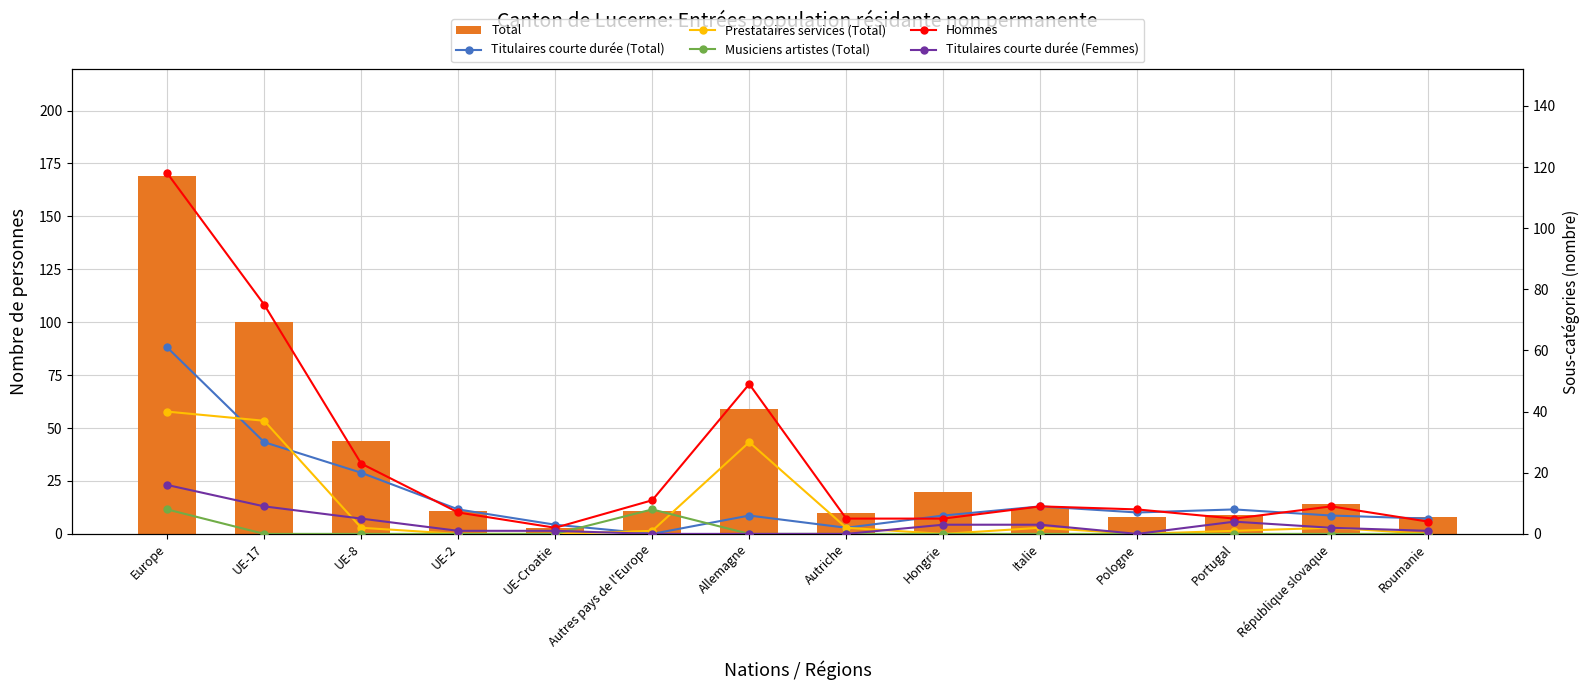

What is the maximum value shown in the chart?

169